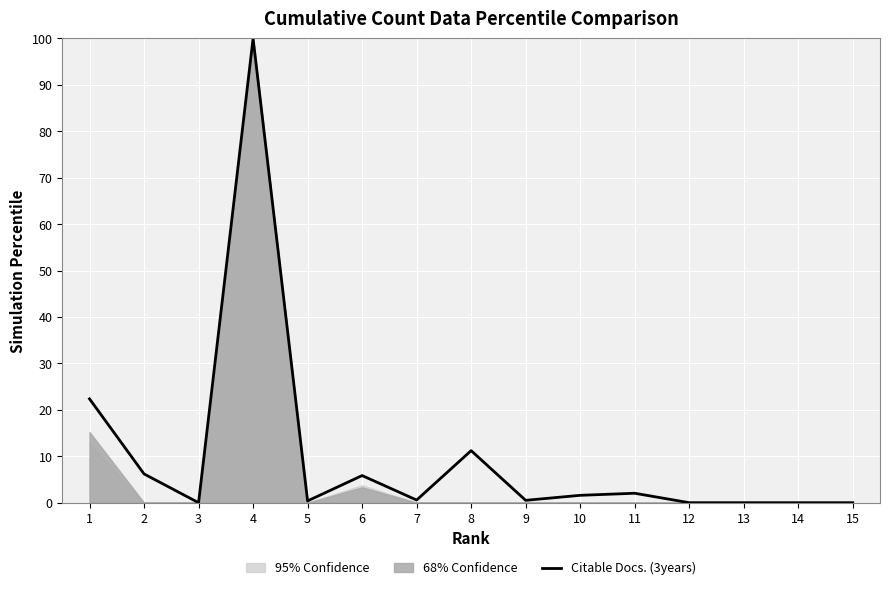

What is the difference between the values at 6 and 8?

5.4